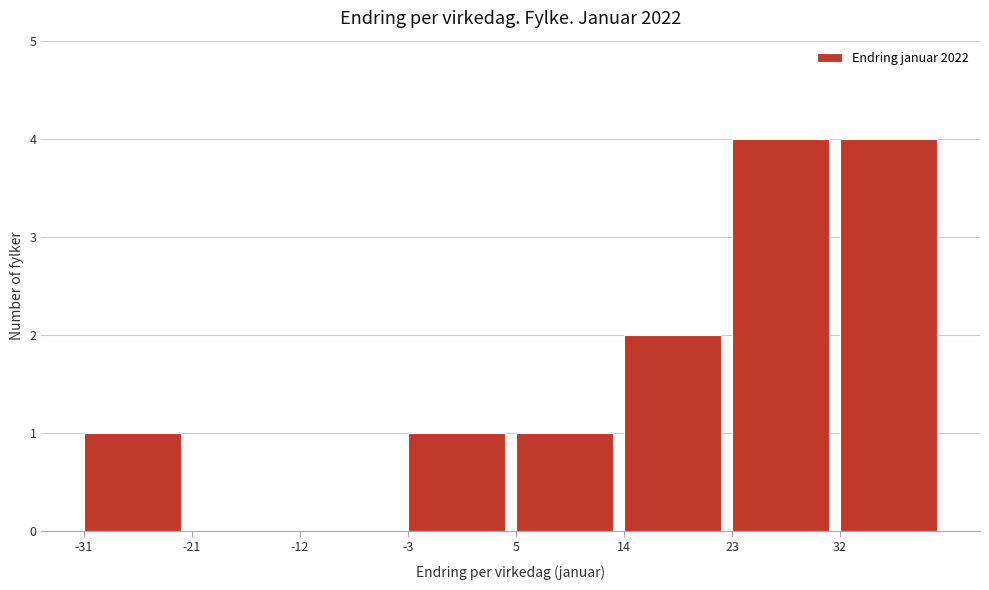

Reading left to right, list all the values displayed in this chart.

-31=1	-21=0	-12=0	-3=1	5=1	14=2	23=4	32=4